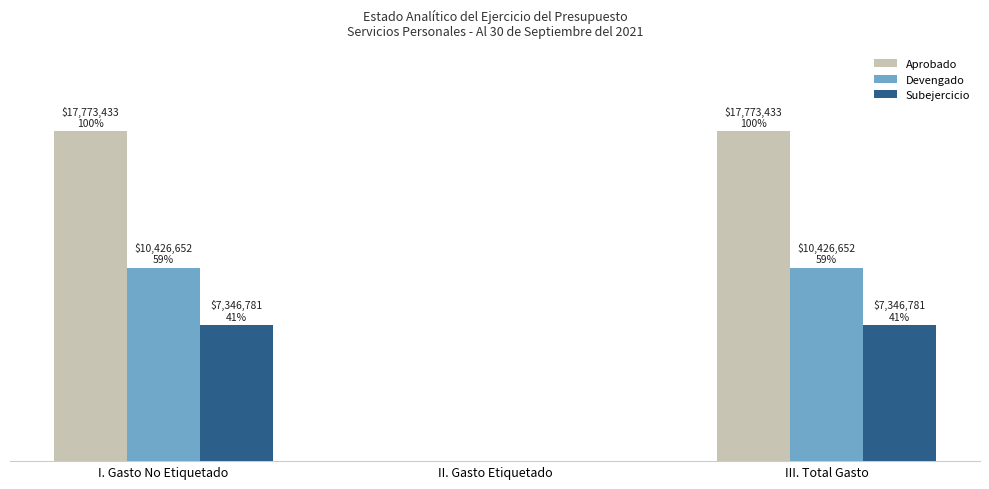

What are all the series names shown in the legend?

Aprobado, Devengado, Subejercicio